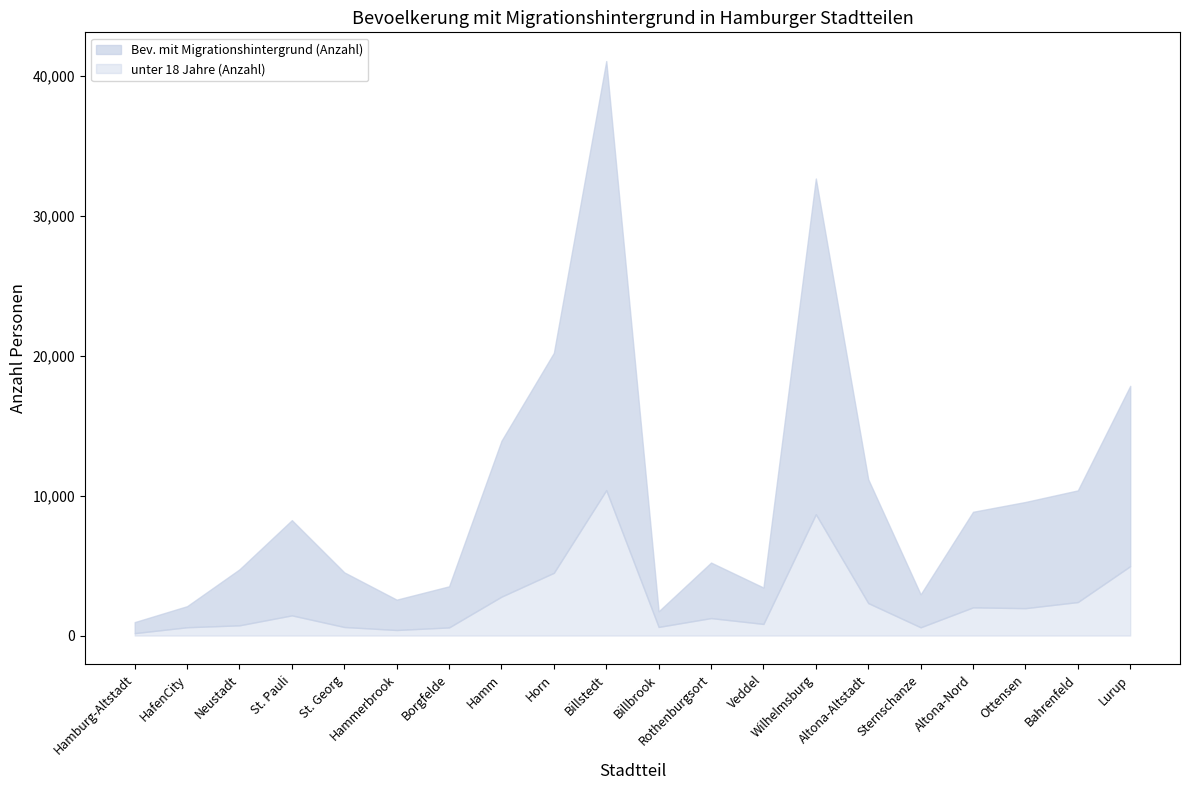

True or false: Bev. mit Migrationshintergrund (Anzahl) and unter 18 Jahre (Anzahl) intersect in this chart.

False